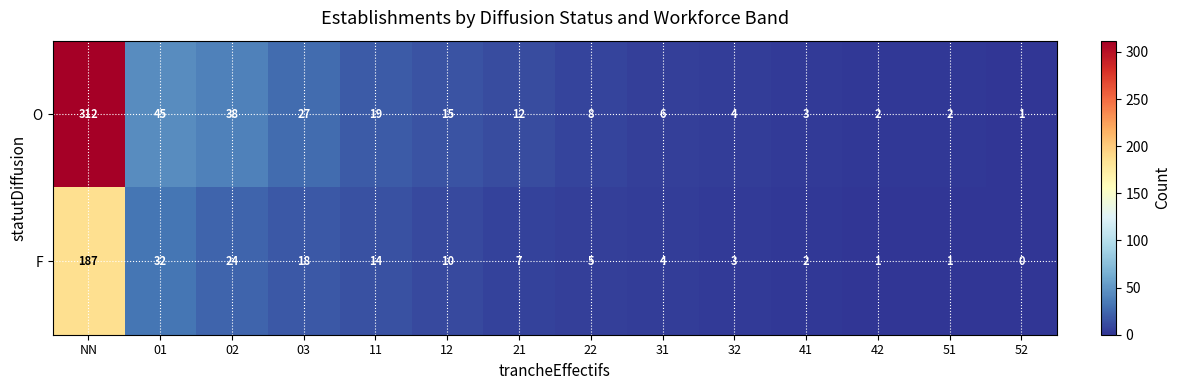

The F series shows 14 at 11. True or false?

True